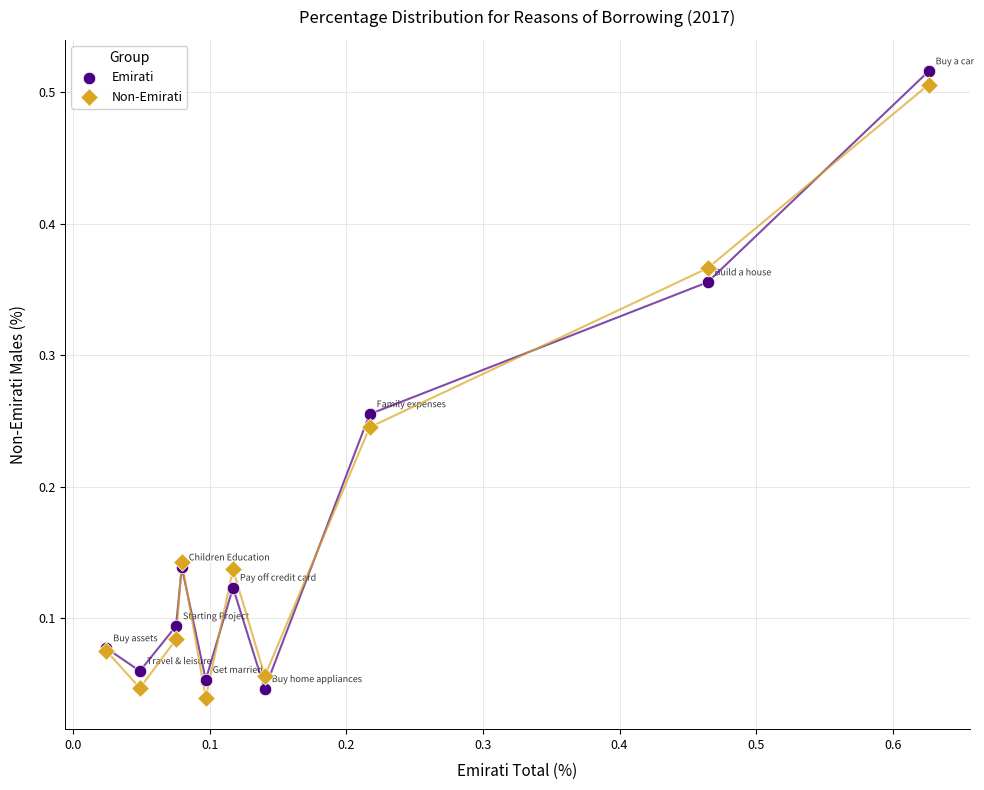

Which series contains the highest Y value?

Emirati